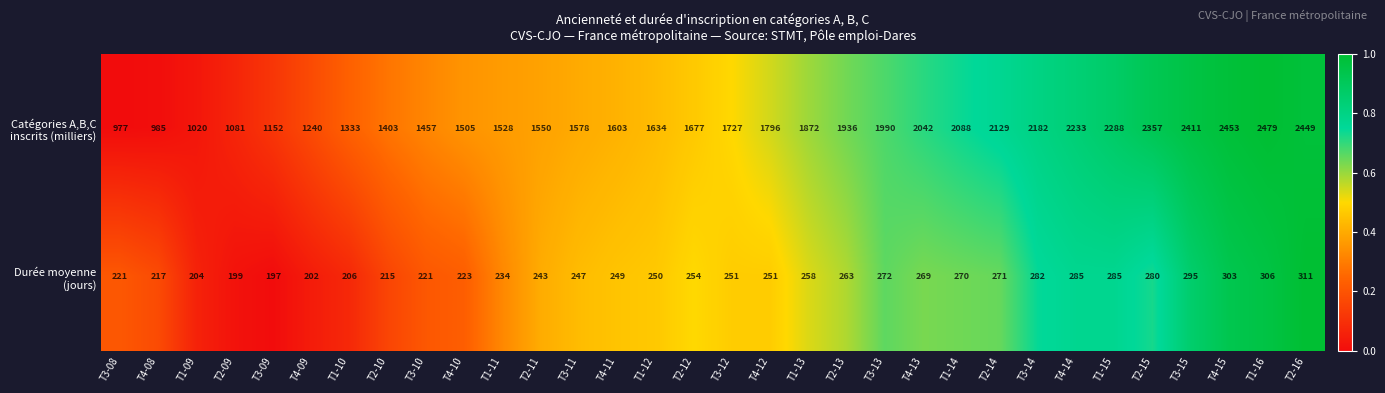

Count the number of data series in this chart.

2